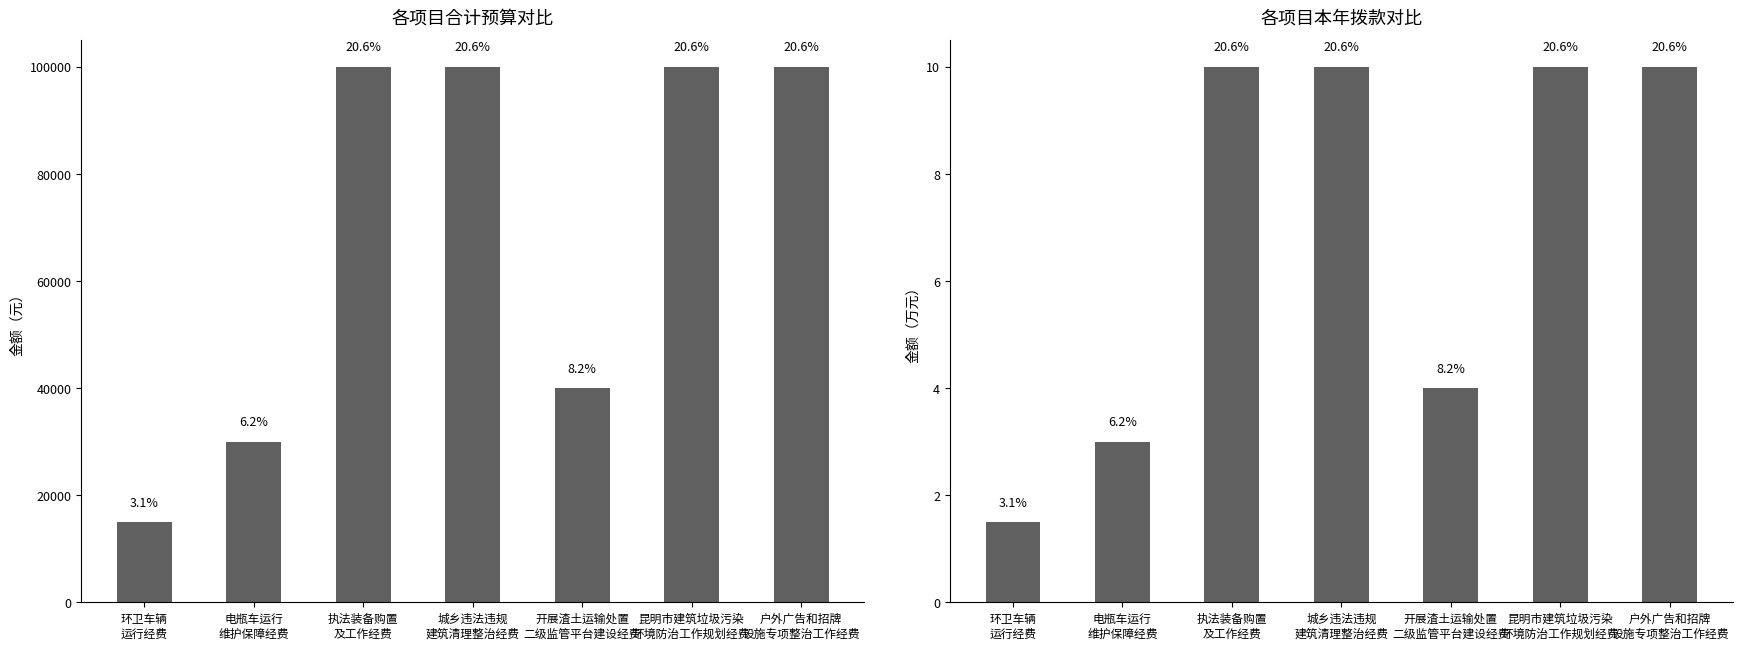

Count the number of data series in this chart.

2